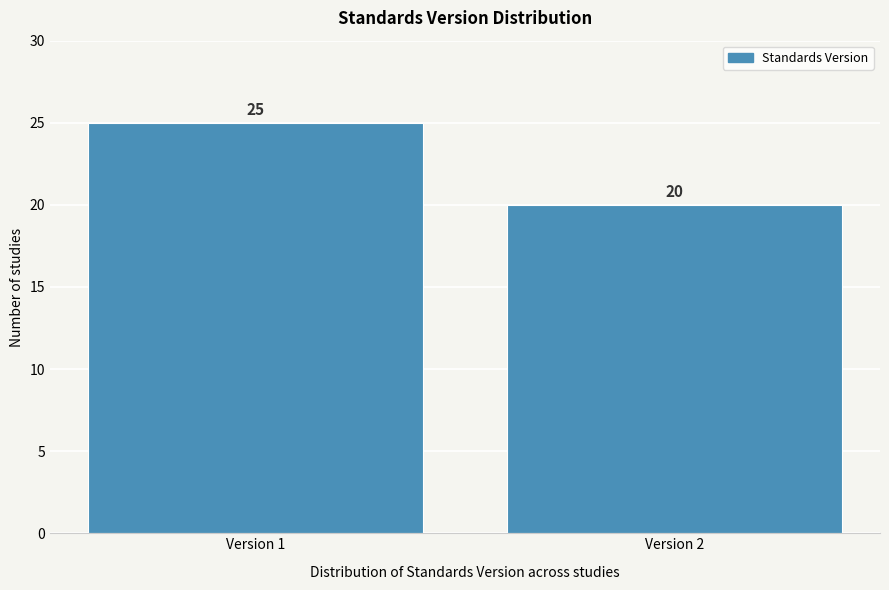

Reading left to right, list all the values displayed in this chart.

25	20